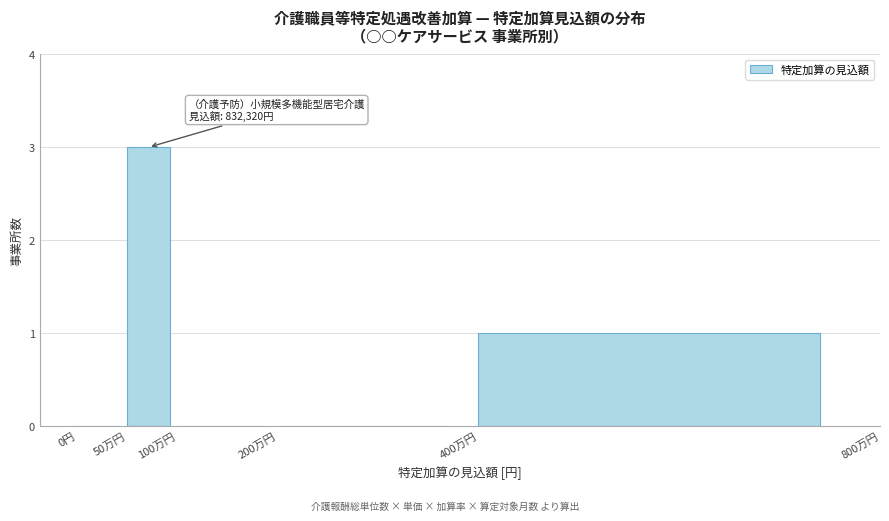

Reading left to right, transcribe all the data shown in this chart.

0円=0	50万円=3	100万円=0	200万円=0	400万円=1